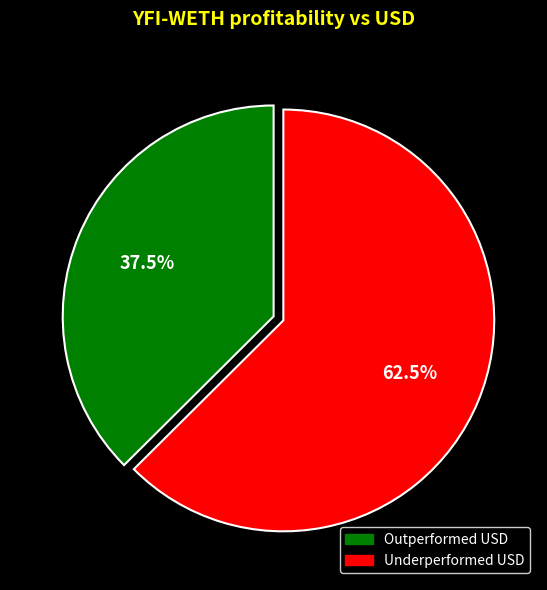

Is there any slice that represents more than half of the pie?

Yes